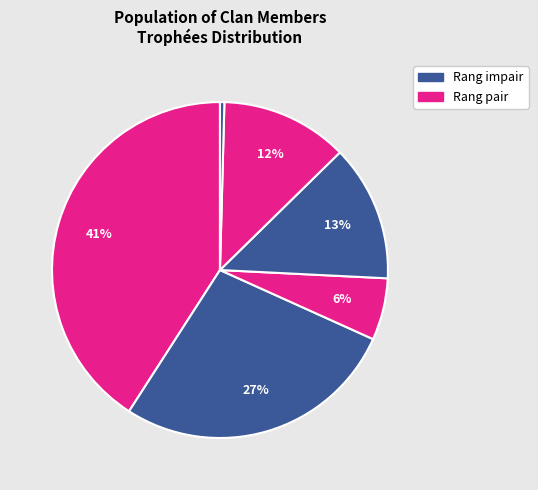

Count the number of slices in the pie.

6